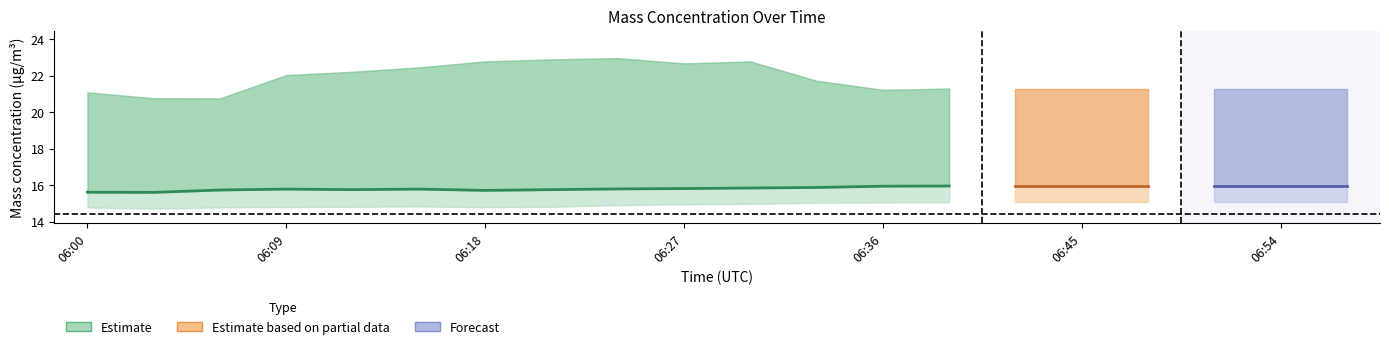

Is the value of X0_M11 at 06:39 greater than the value of X2_M11 at 06:45?

Yes